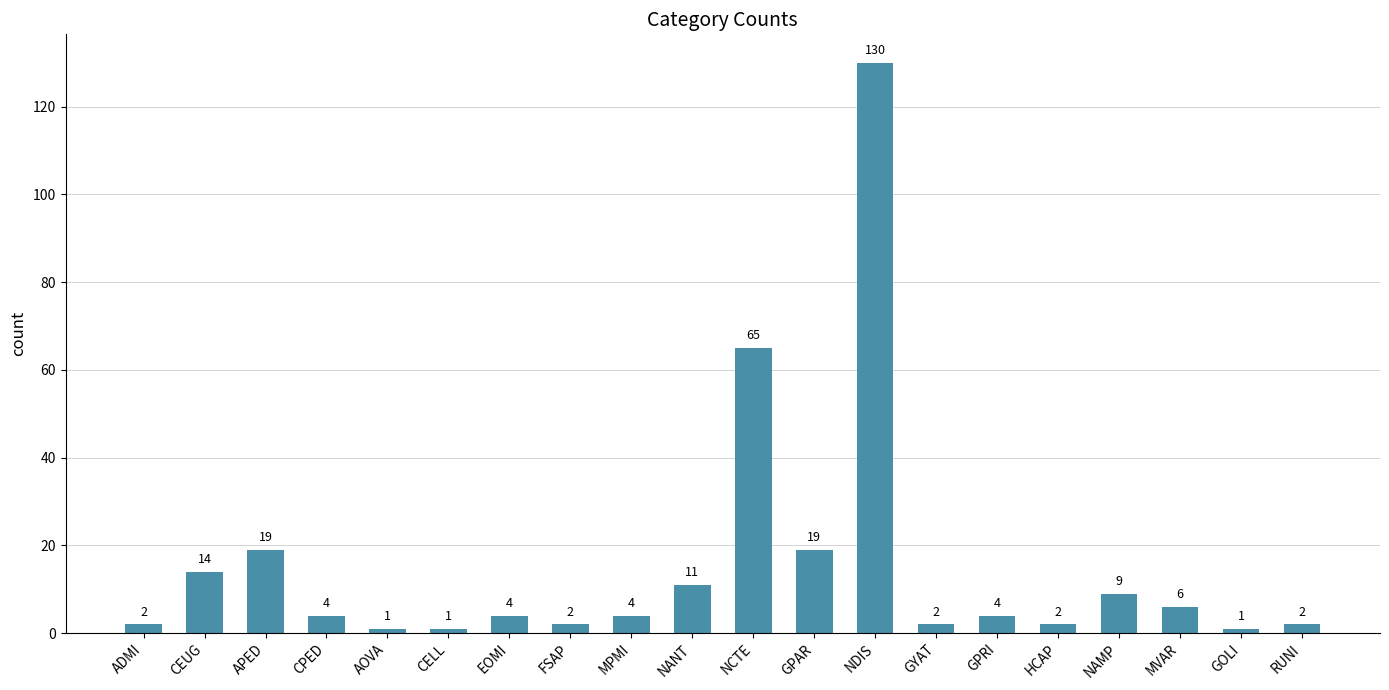

How many bars are there in total?

20